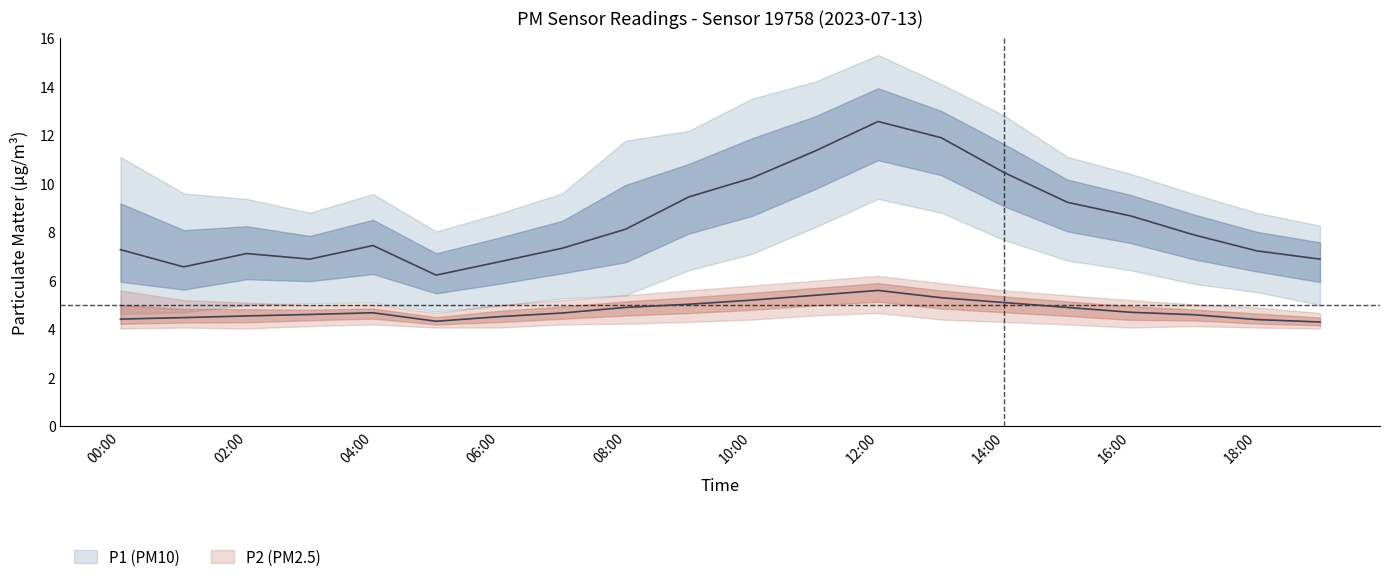

At which category does P1_lower reach its first local valley?

05:00